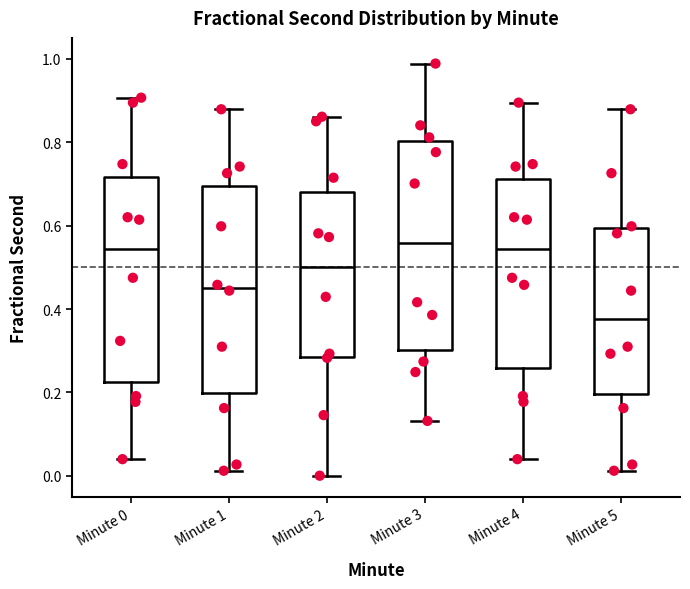

Where does the median line of the box for Minute 4 sit on the y-axis? The values are not printed on the chart, so give them approximately, as read against the axis.

0.54